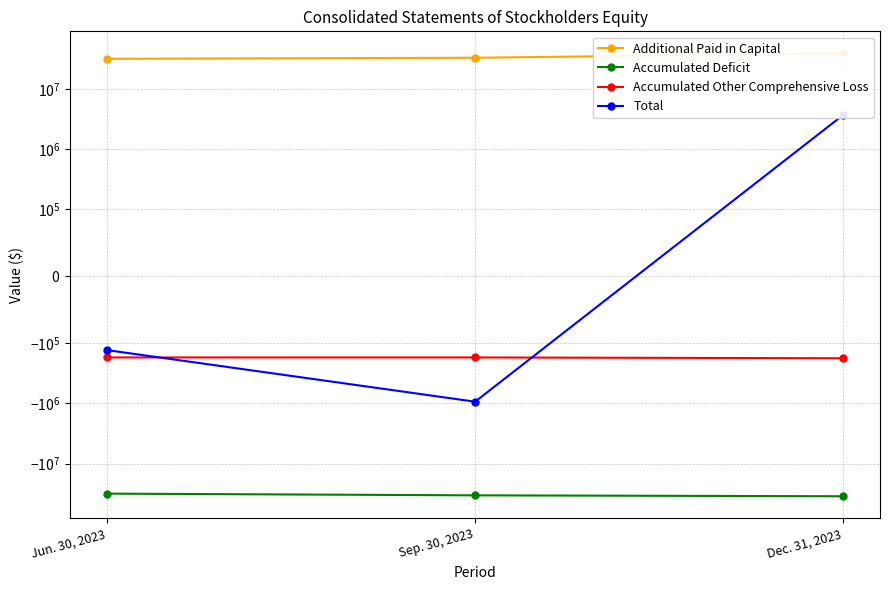

How many data points in Total are less than -130332?

1